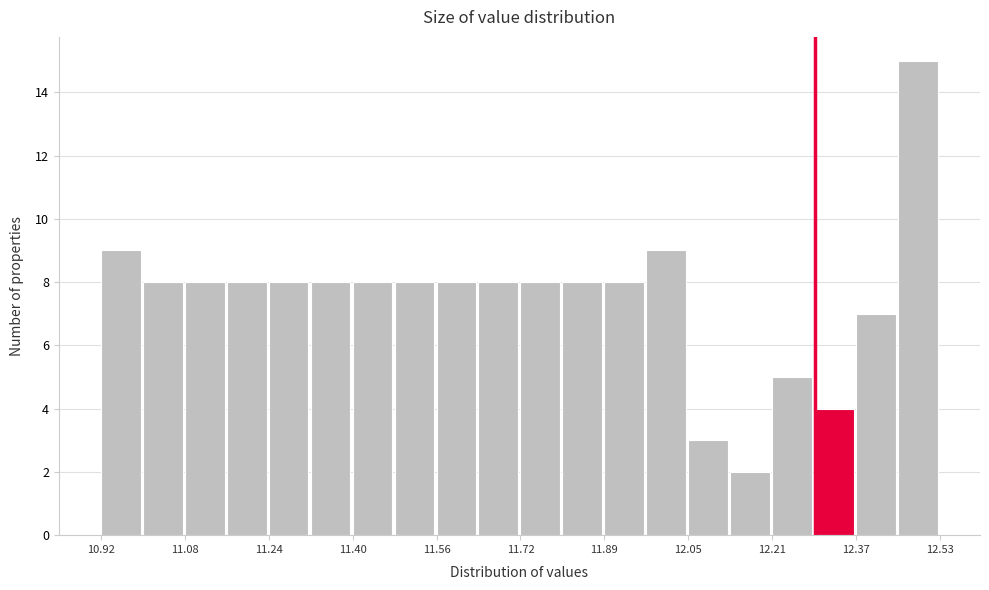

Over which range of the x-axis is the bar tallest?

12.44 to 12.54